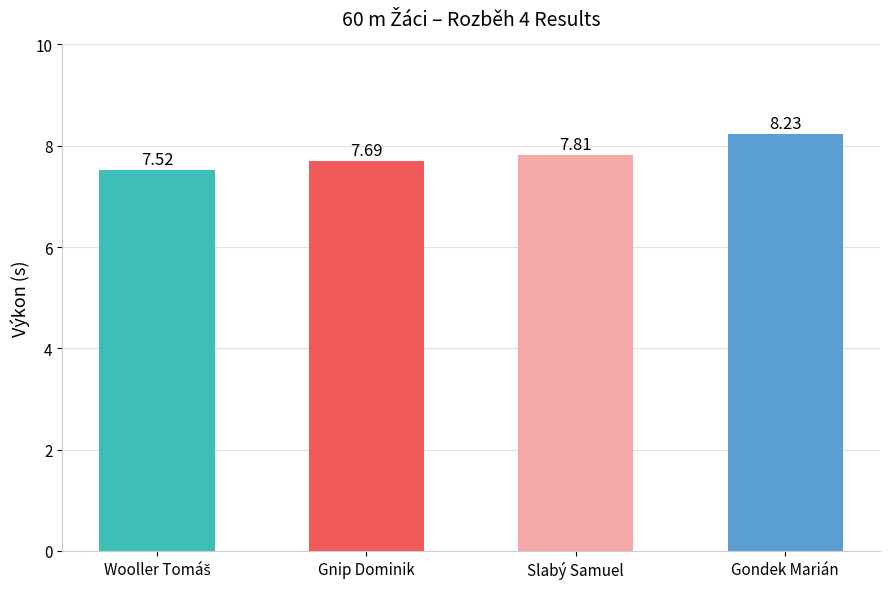

Count the values in the range 7 to 8.

3